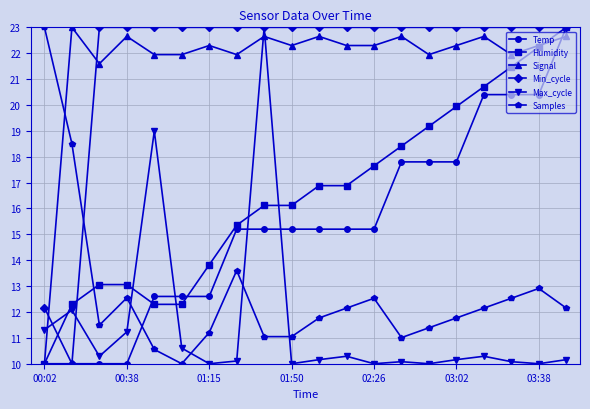

True or false: Max_cycle and Signal cross at least once.

True